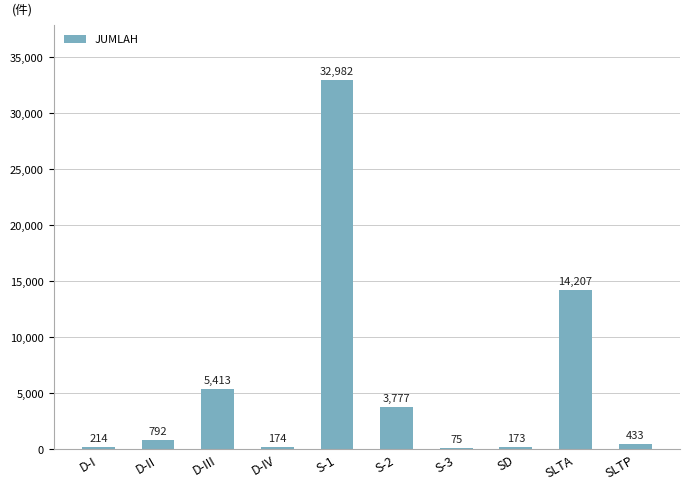

Are the bars horizontal?

No